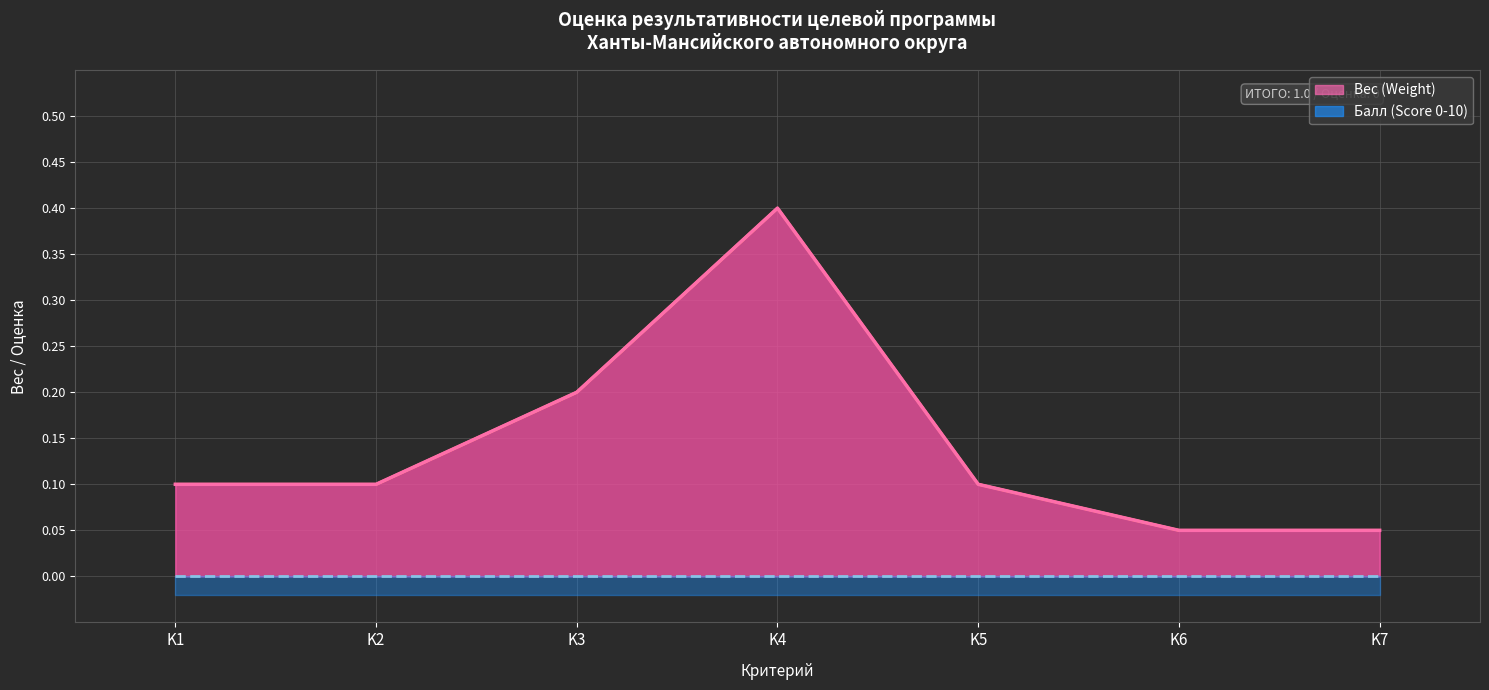

How many interior local peaks (higher than both neighbors) does the data have?

1